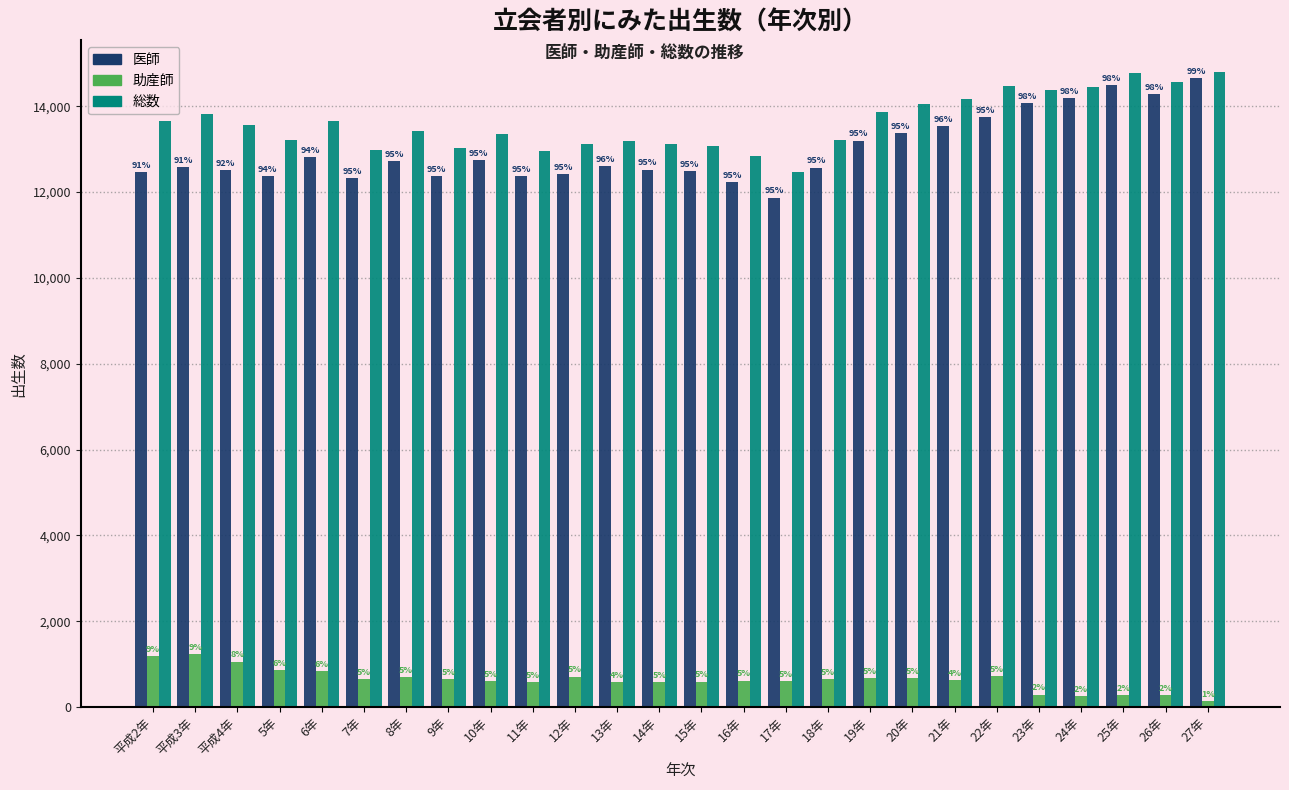

Are the bars horizontal?

No